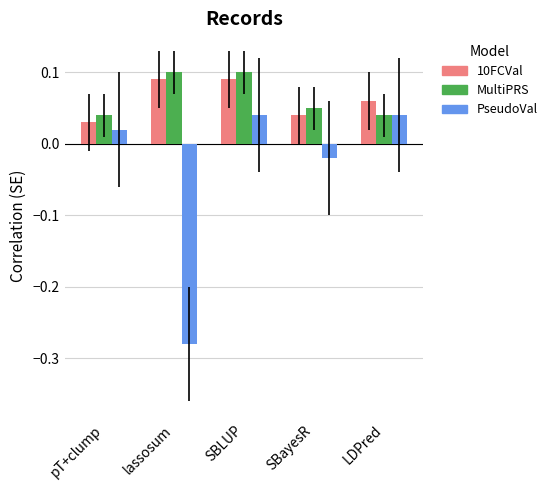

How many bars are there in each group?

3